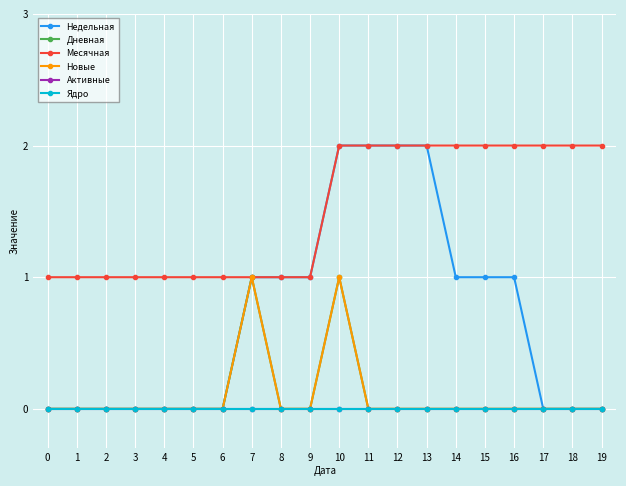

Where is the first local maximum for Дневная?

7